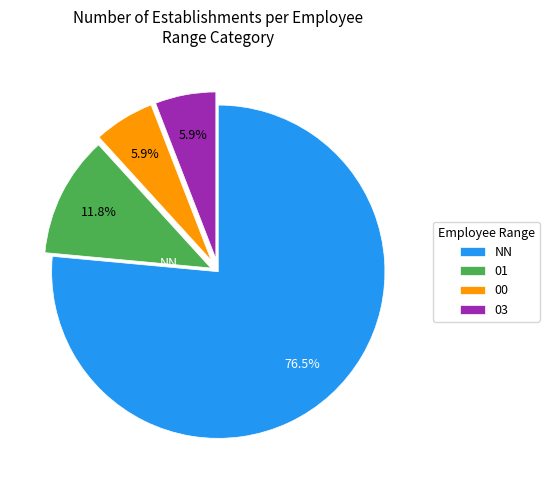

Is there a majority slice in this chart?

Yes